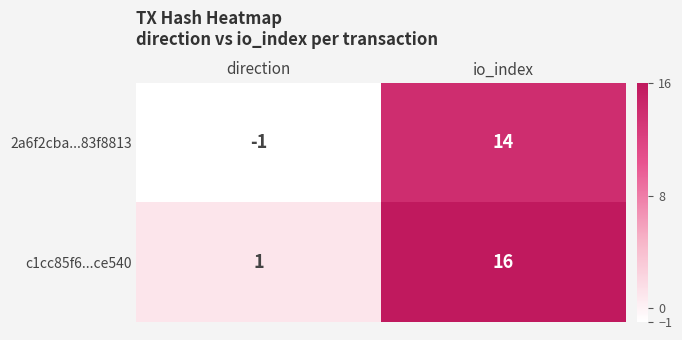

Which category has the lowest value across all series?

direction